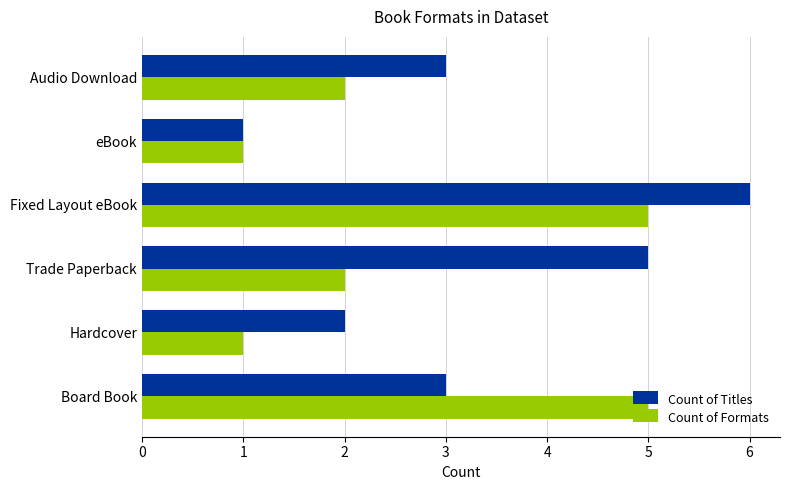

What is the lowest value of the Count of Titles series?

1